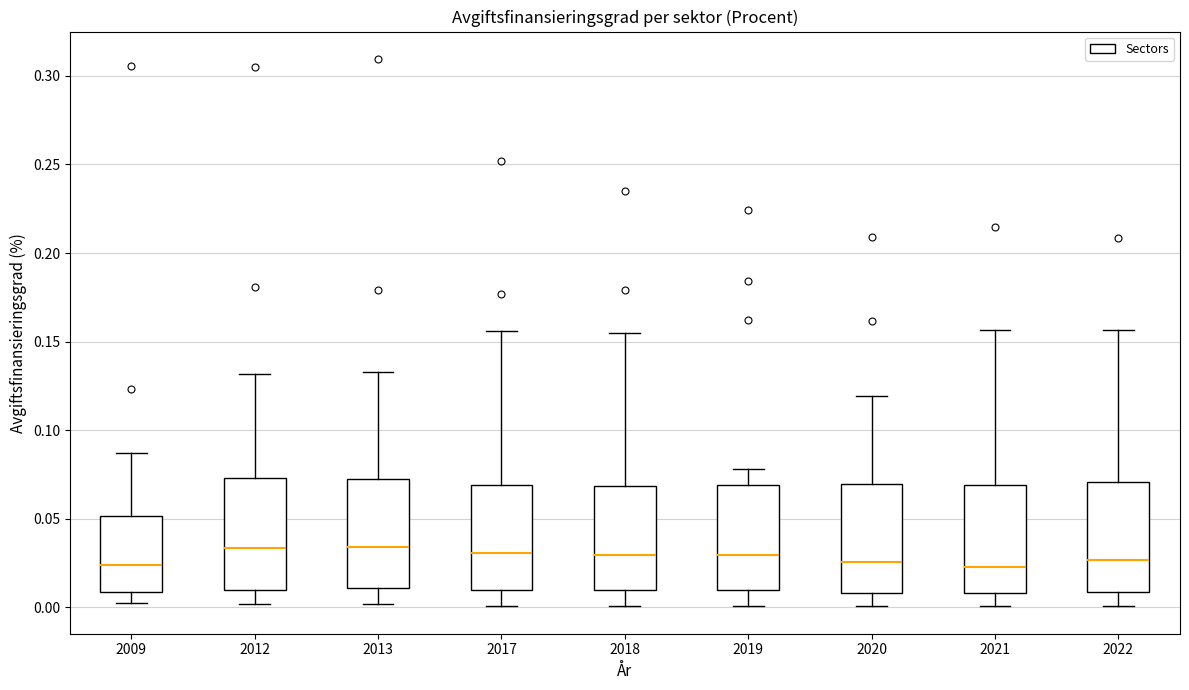

Where does the lower whisker of the box at x = 2019 end on the y-axis? The values are not printed on the chart, so give them approximately, as read against the axis.

0.000